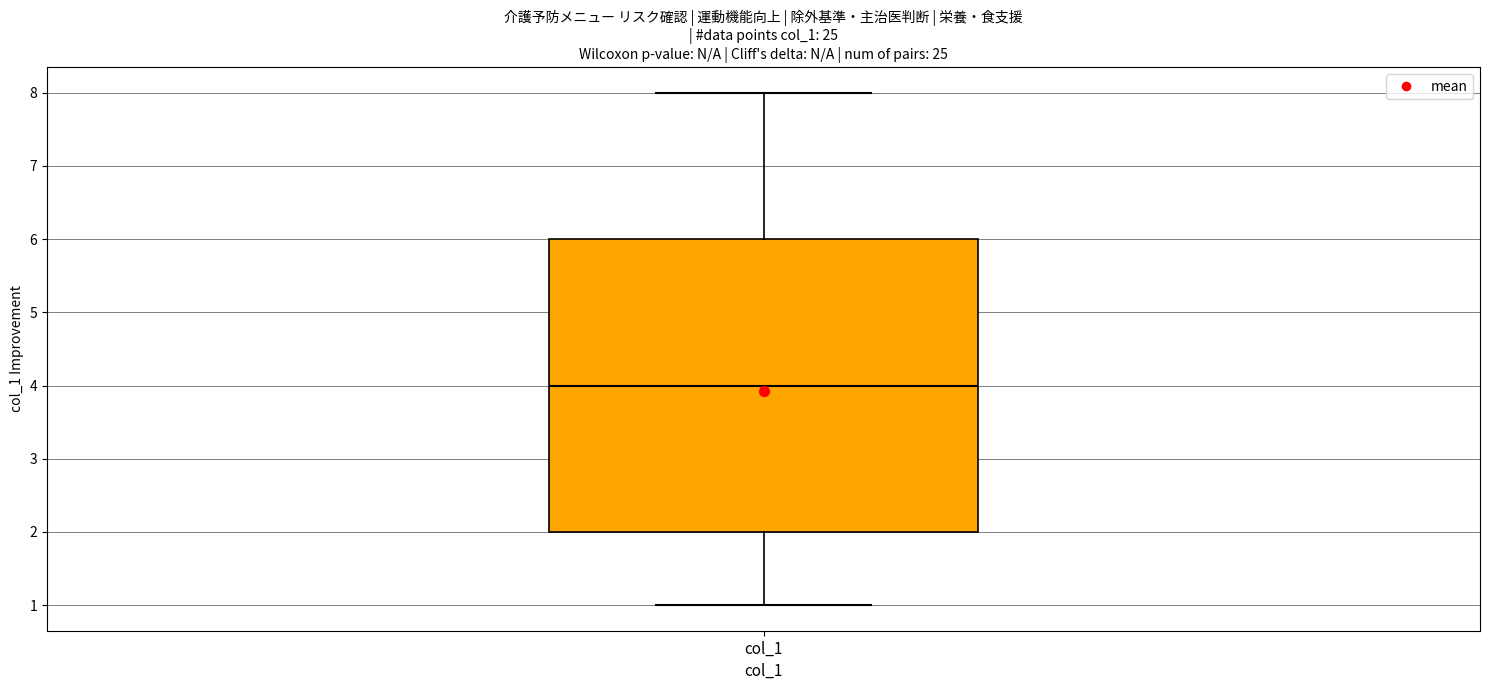

Where is the lower edge of the box for col_1 on the y-axis? The values are not printed on the chart, so give them approximately, as read against the axis.

2